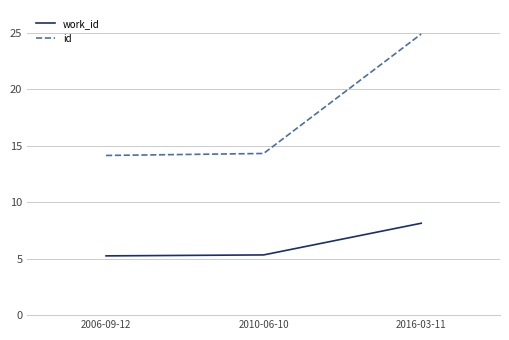

List the series in order of their peak value, lowest first.

work_id, id